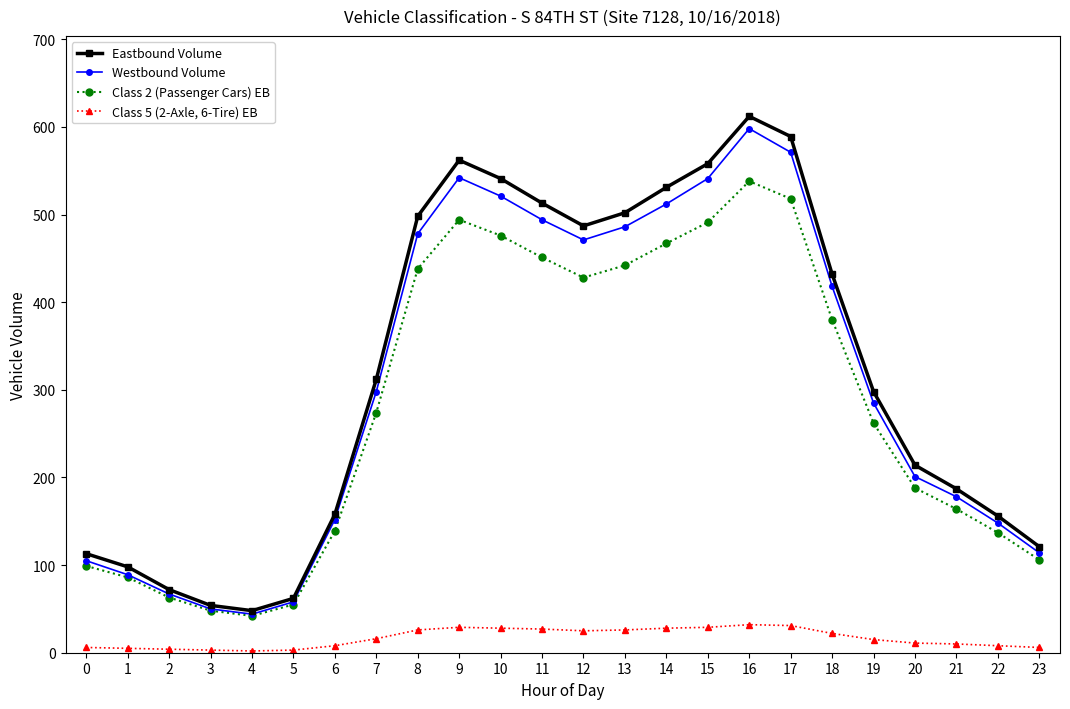

At which label does Eastbound Volume reach its peak?

16